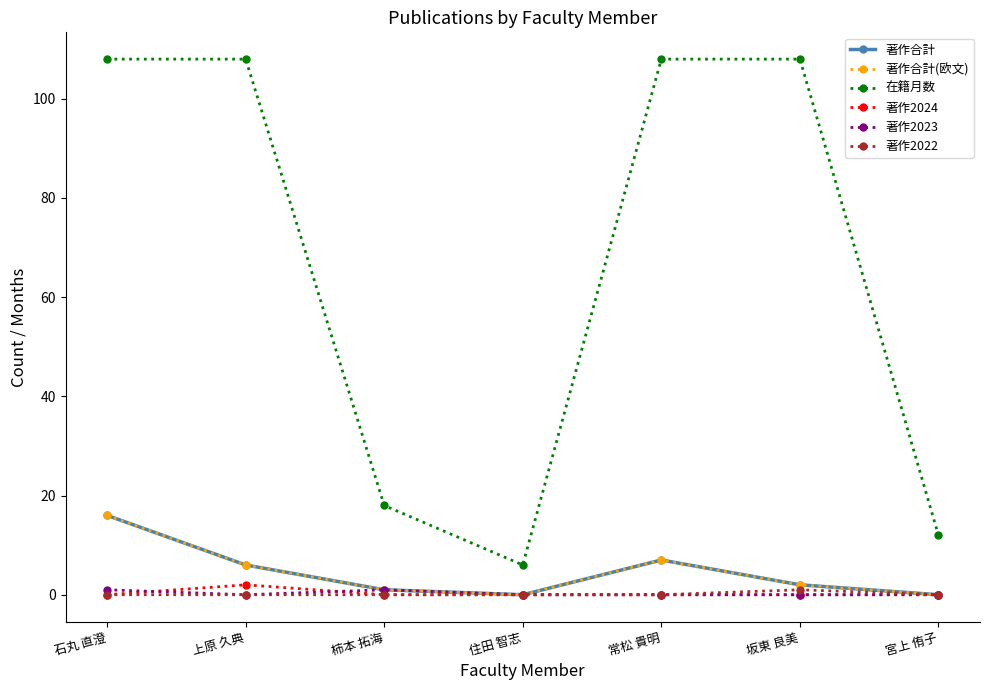

Does the chart have visible grid lines?

No